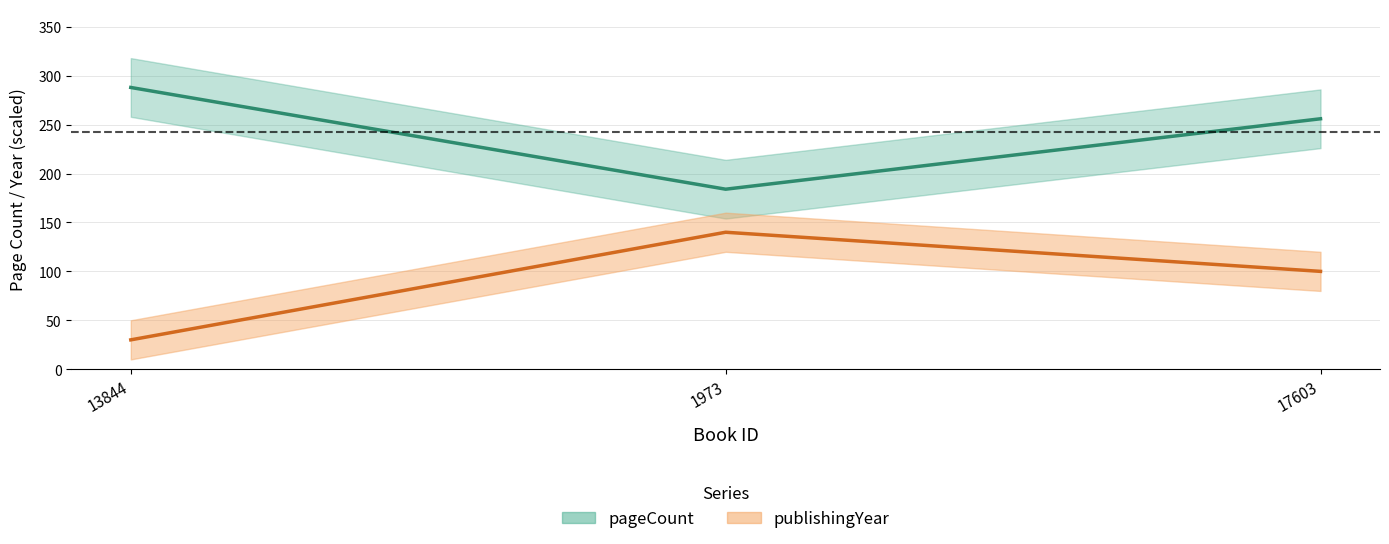

At which category is the sum across all series the highest?

17603